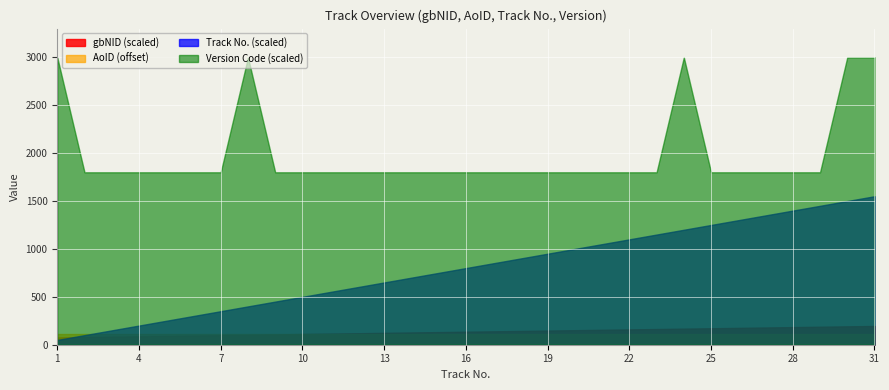

What is the greatest value displayed?

3000